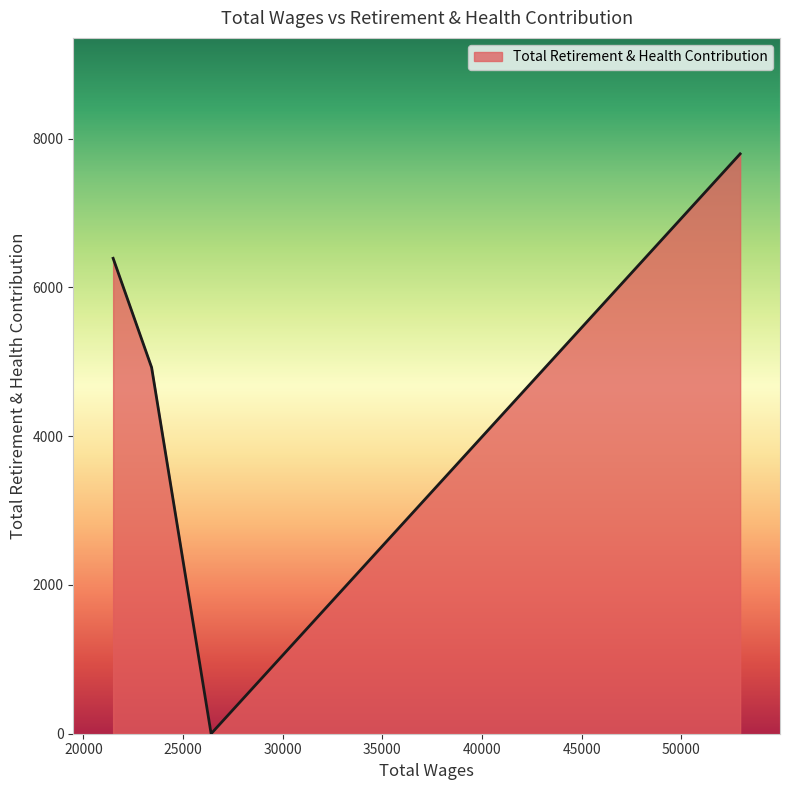

True or false: there are more than 2 points higher than both neighbors.

False